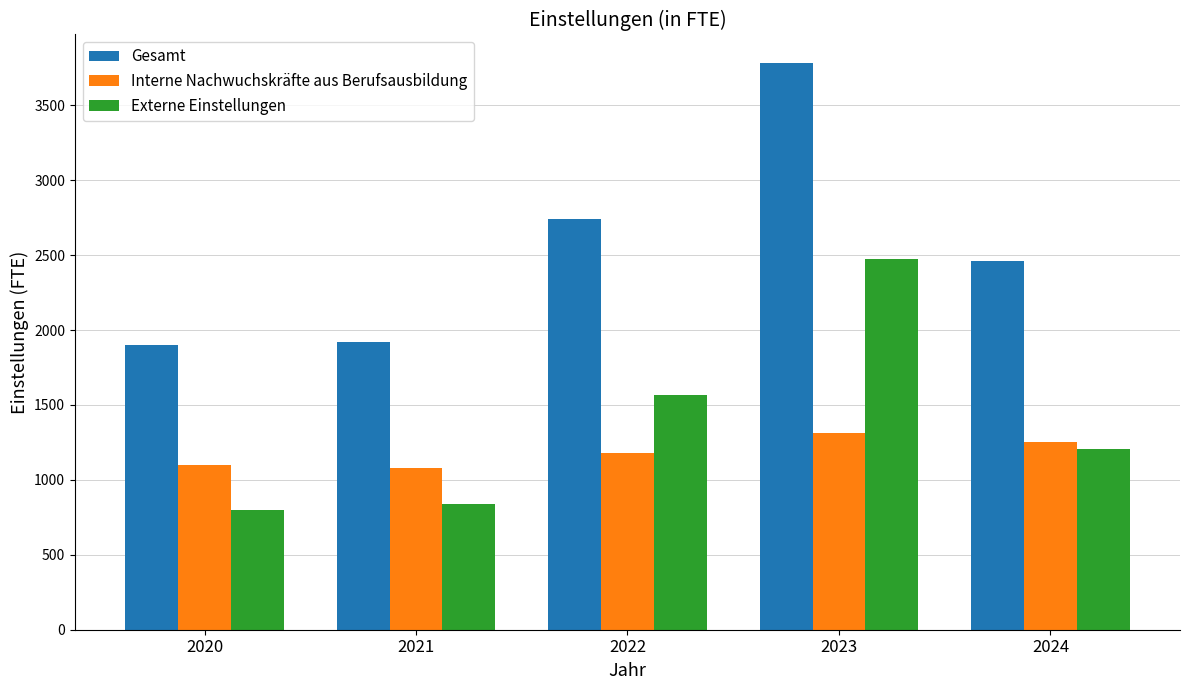

What is the sum of the Externe Einstellungen values at 2022 and 2020?

2366